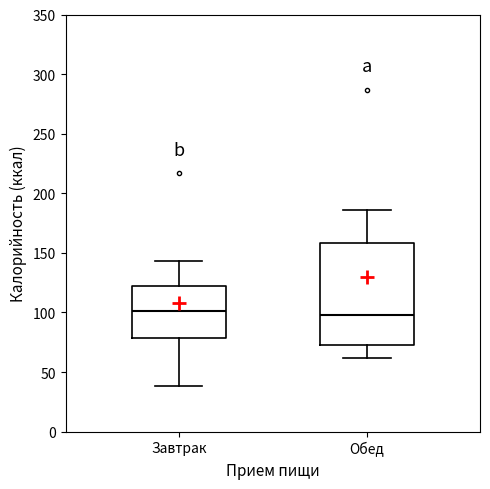

Reading left to right, read every box against the y-axis: the position of its median line, the range the box covers, and the ends of its whiskers. The values are not printed on the chart, so give them approximately, as read against the axis.

Завтрак: median 100, box 80 to 125, whiskers 40 to 145
Обед: median 100, box 75 to 160, whiskers 60 to 185